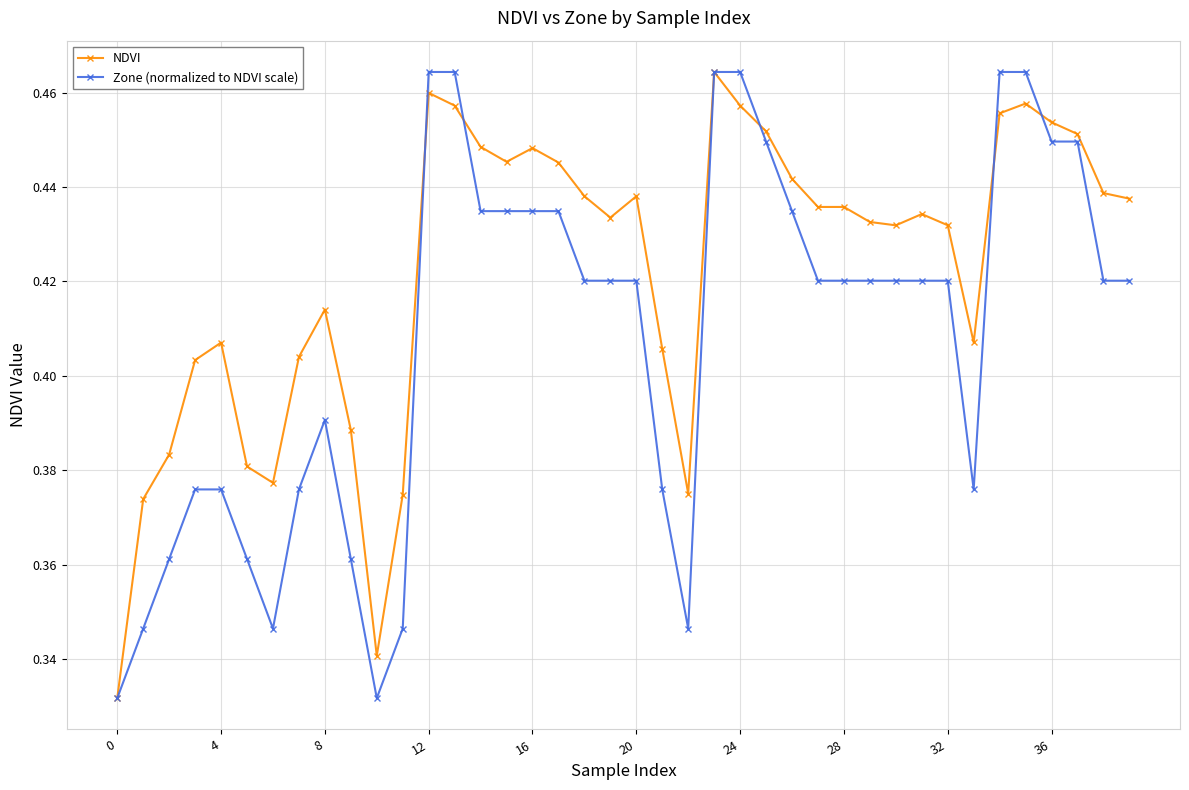

List the series in order of their overall mean, highest first.

NDVI, Zone (normalized to NDVI scale)